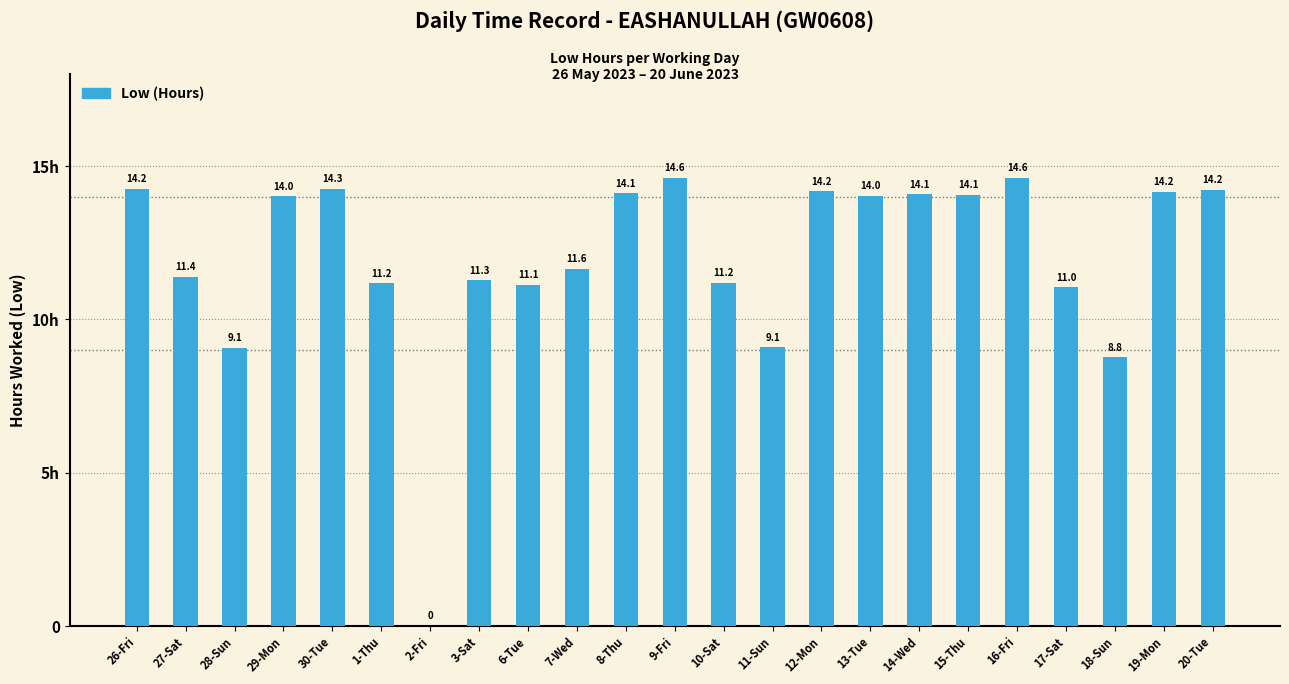

What is the value of the 8th bar from the left?

11.3